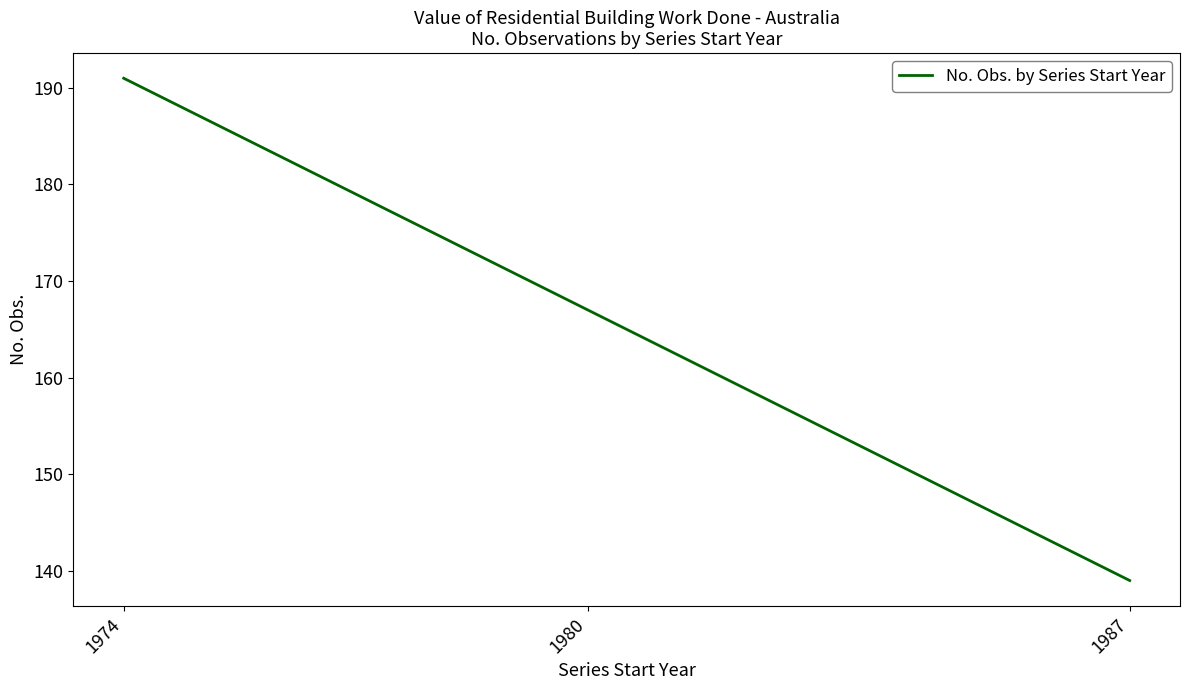

How many values are below 167?

1